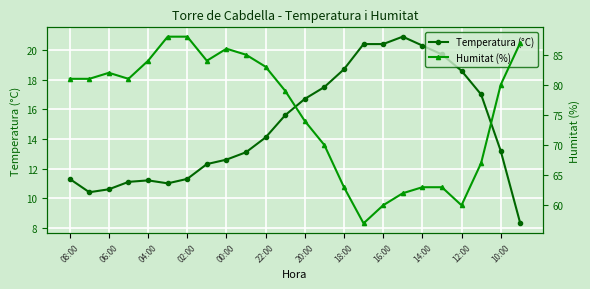

List the series in order of their overall mean, highest first.

Humitat (%), Temperatura (°C)